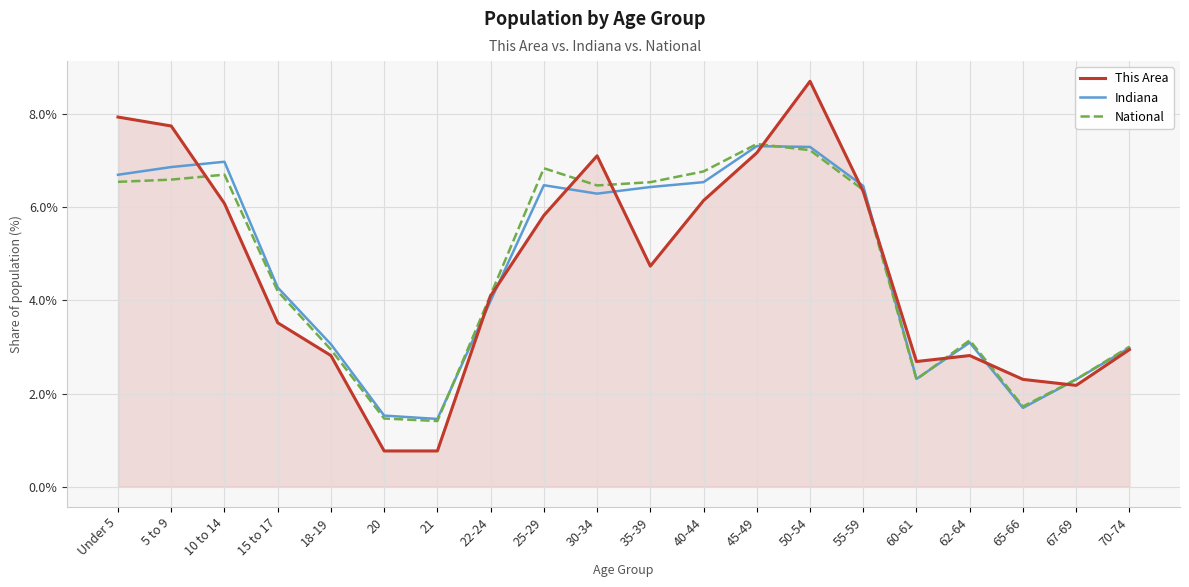

What is the total value across all series at 67-69?

6.8